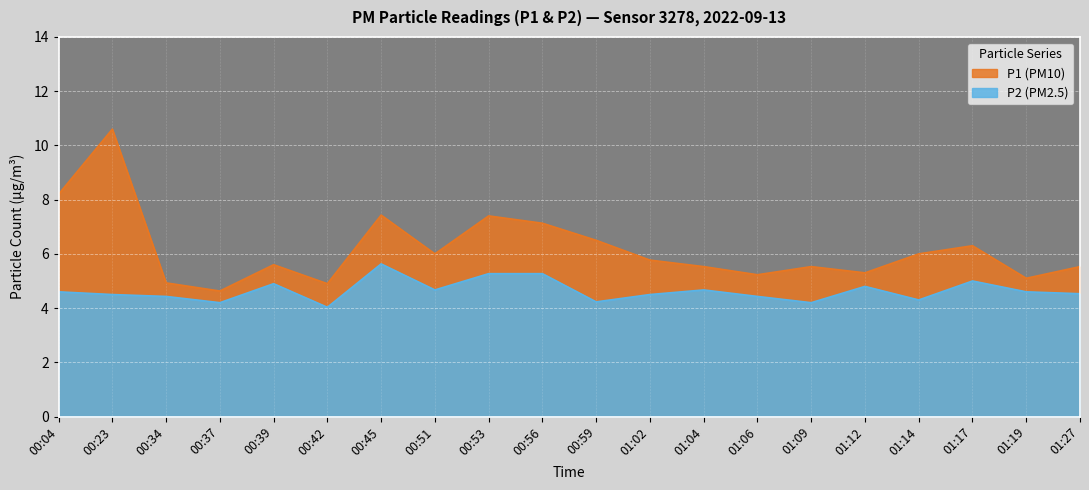

Which label corresponds to the smallest value in the chart?

00:42